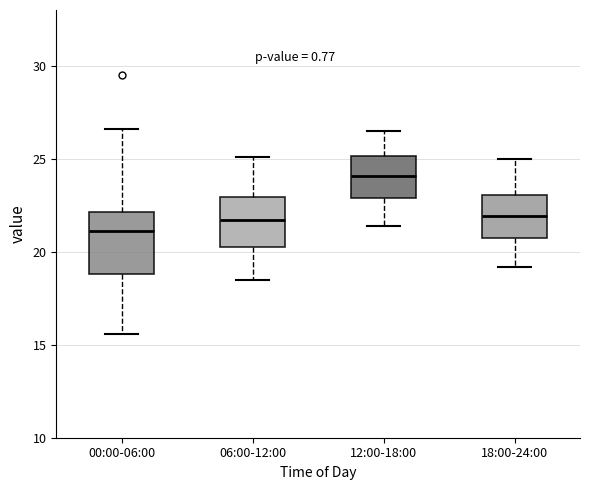

Which box has the lowest median line?

00:00-06:00